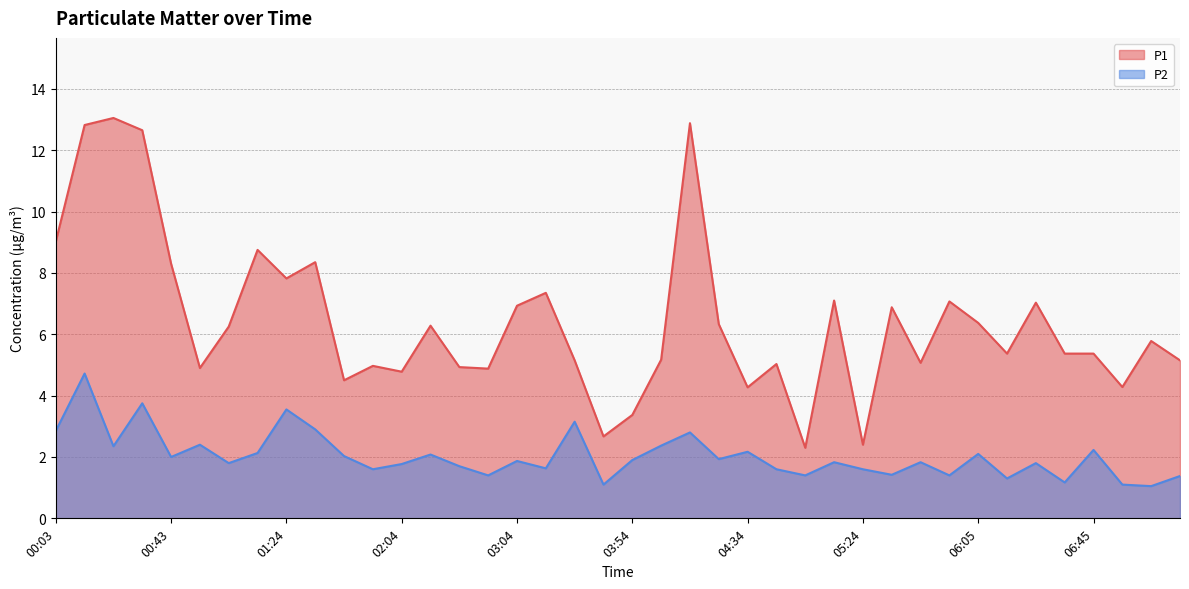

Which category has the highest value in the P1 series?

00:23